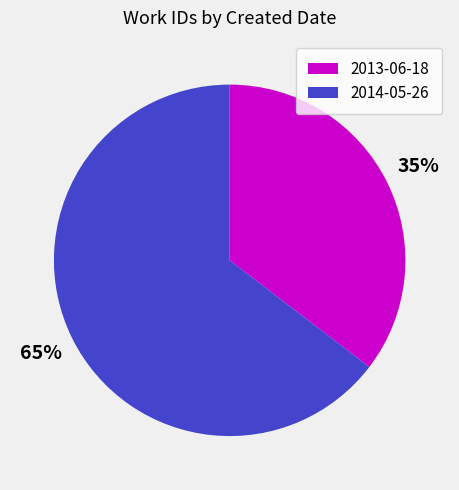

What is the largest slice in the pie chart?

2014-05-26